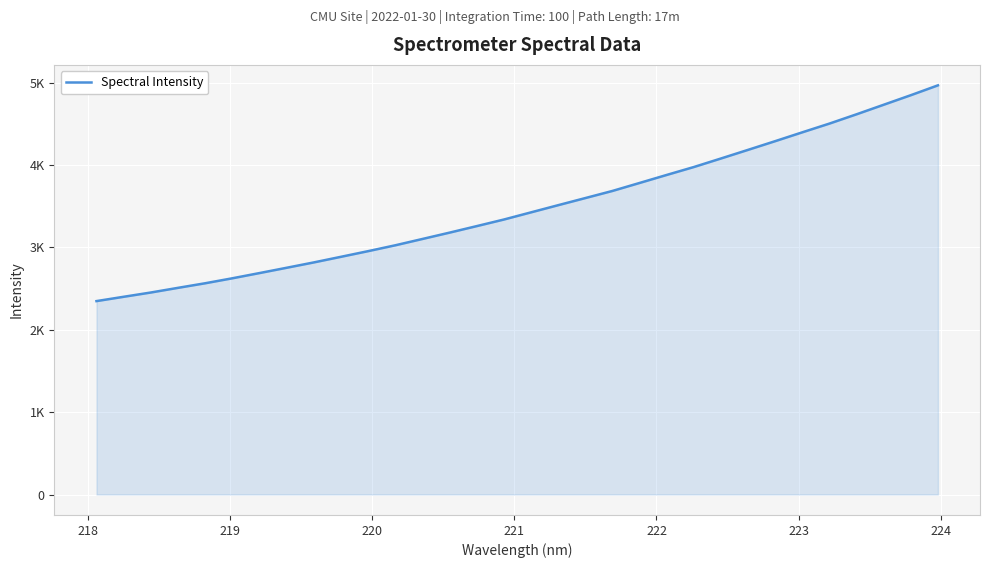

Does the chart display data point markers on the line(s)?

No